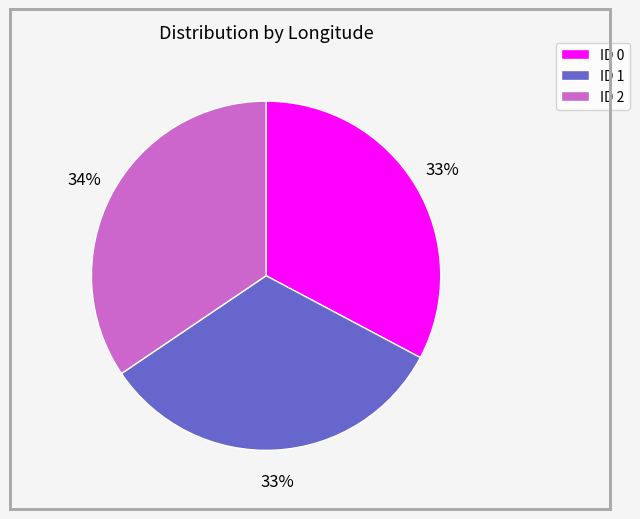

To the nearest percent, what is the average slice percentage?

33%